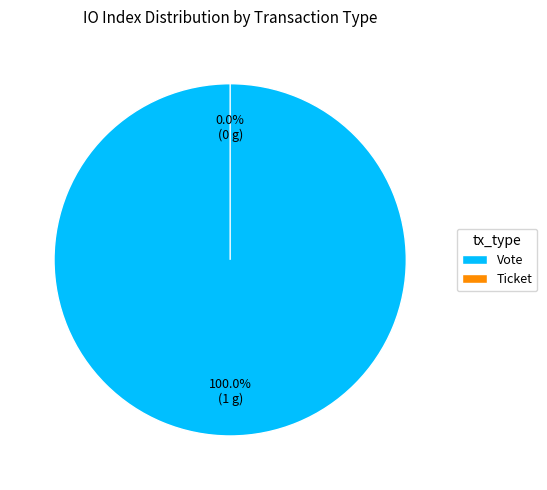

True or false: Vote accounts for 91% of the total.

False